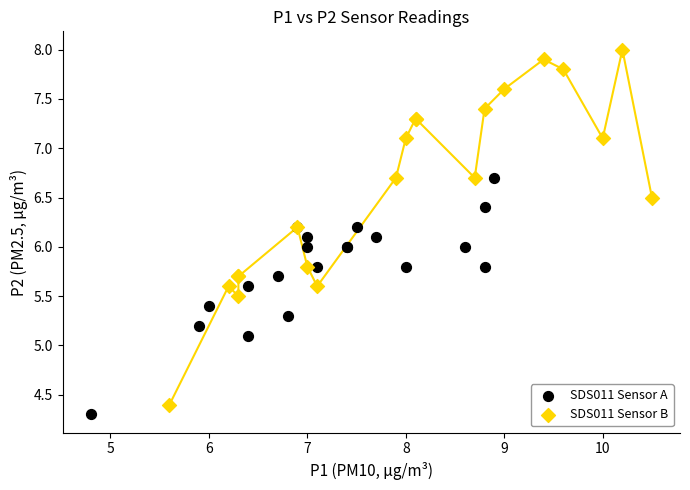

Which series reaches the maximum Y coordinate?

SDS011 Sensor B